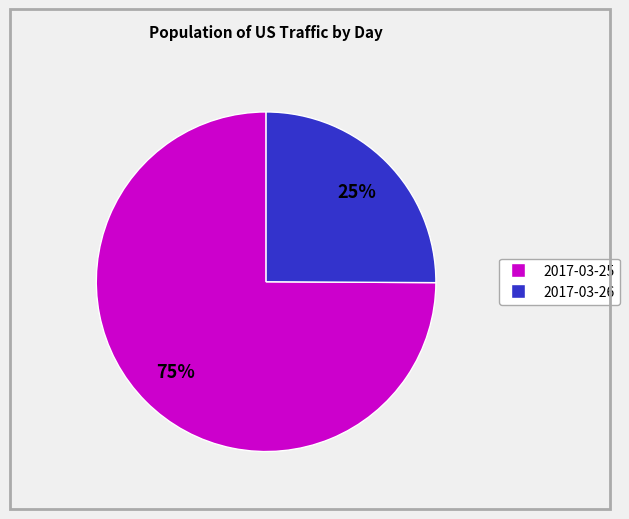

Approximately how many times larger is the value at 2017-03-26 compared to 2017-03-25?

0.3